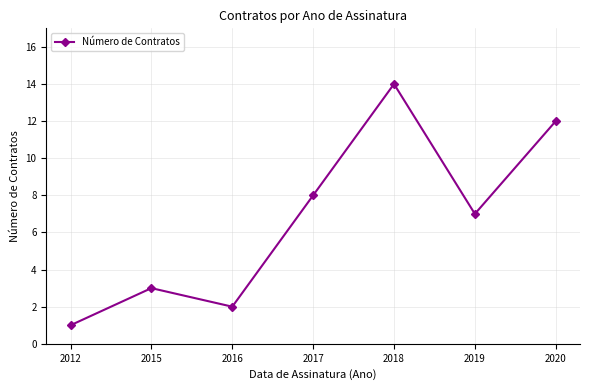

Read the value at 2017, to the nearest 10.

10